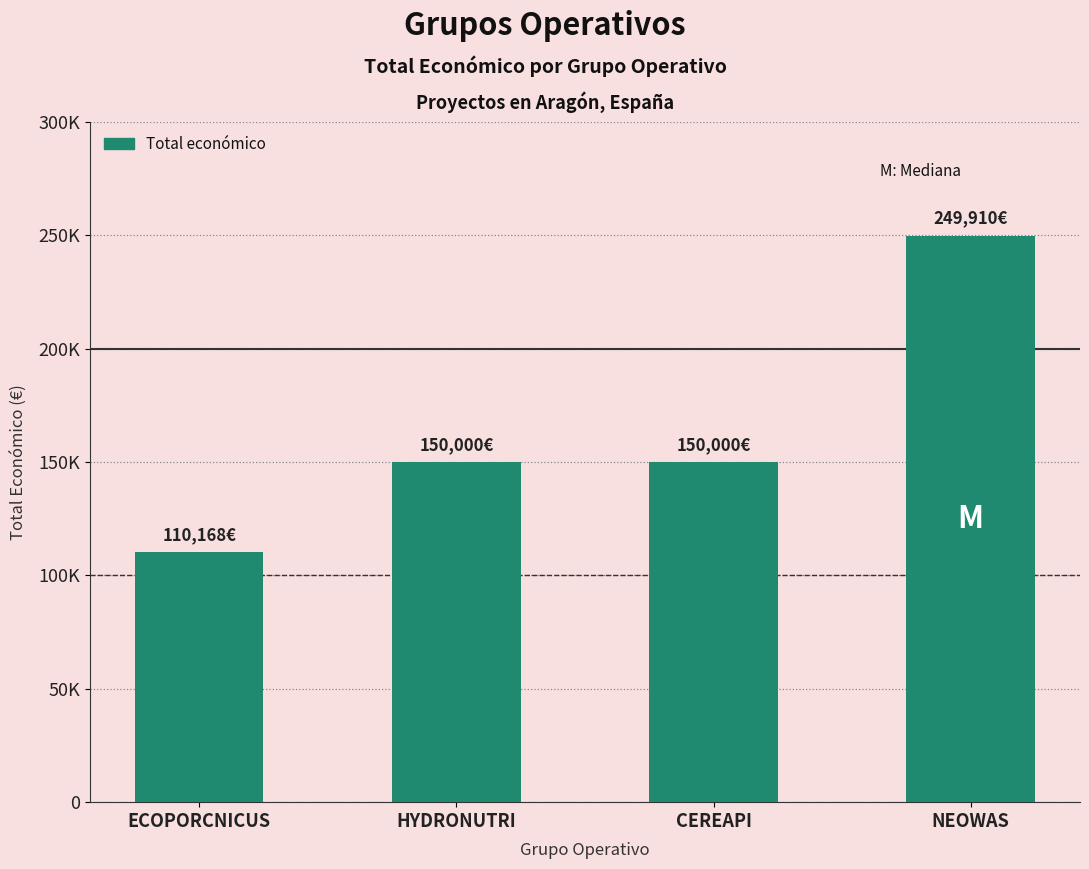

The chart shows a value of 249910 at NEOWAS. True or false?

True